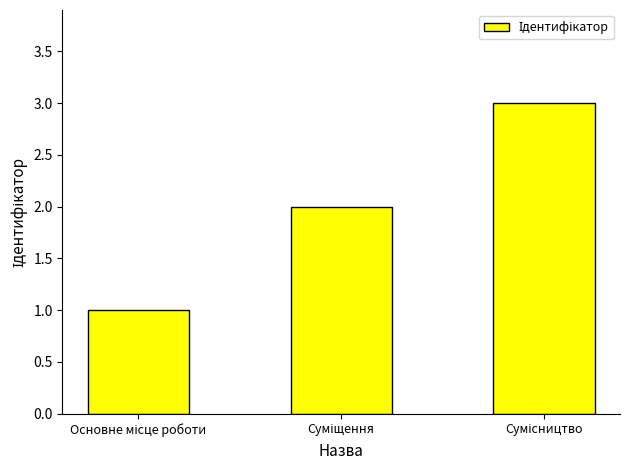

Does the chart contain stacked bars?

No